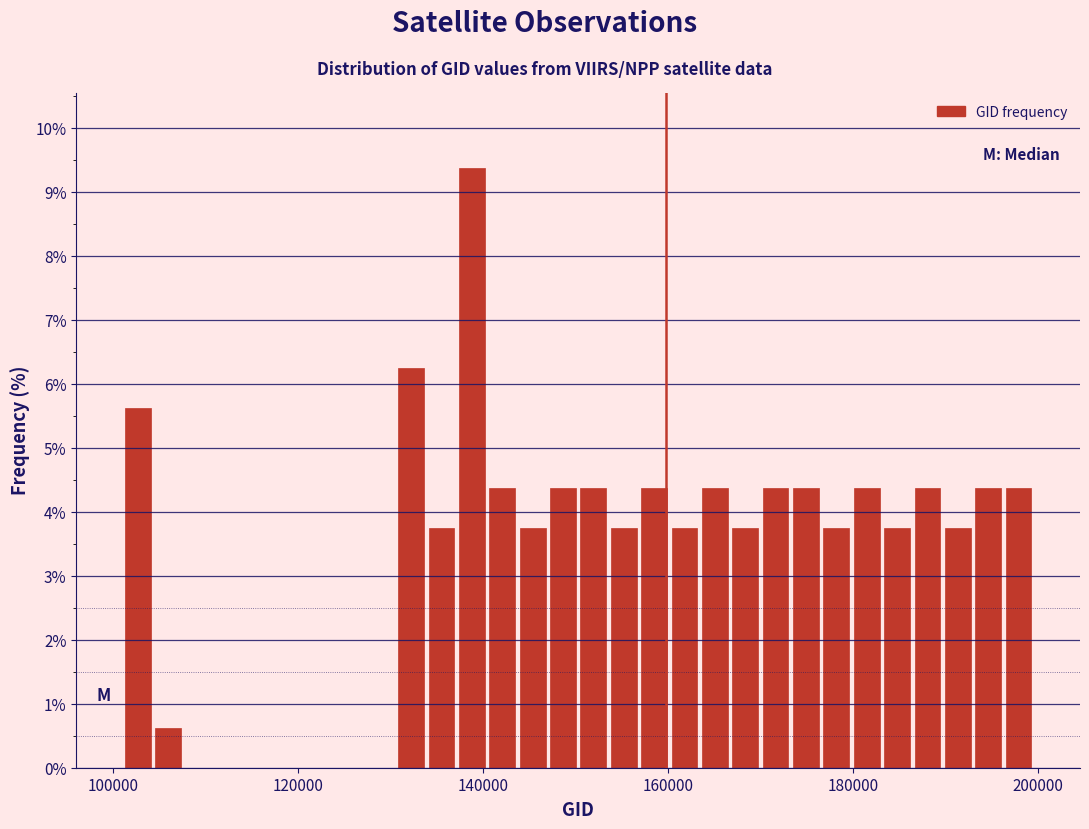

Around what value on the x-axis is the tallest bar? Give the approximate position of its centre, as read against the axis.

138000